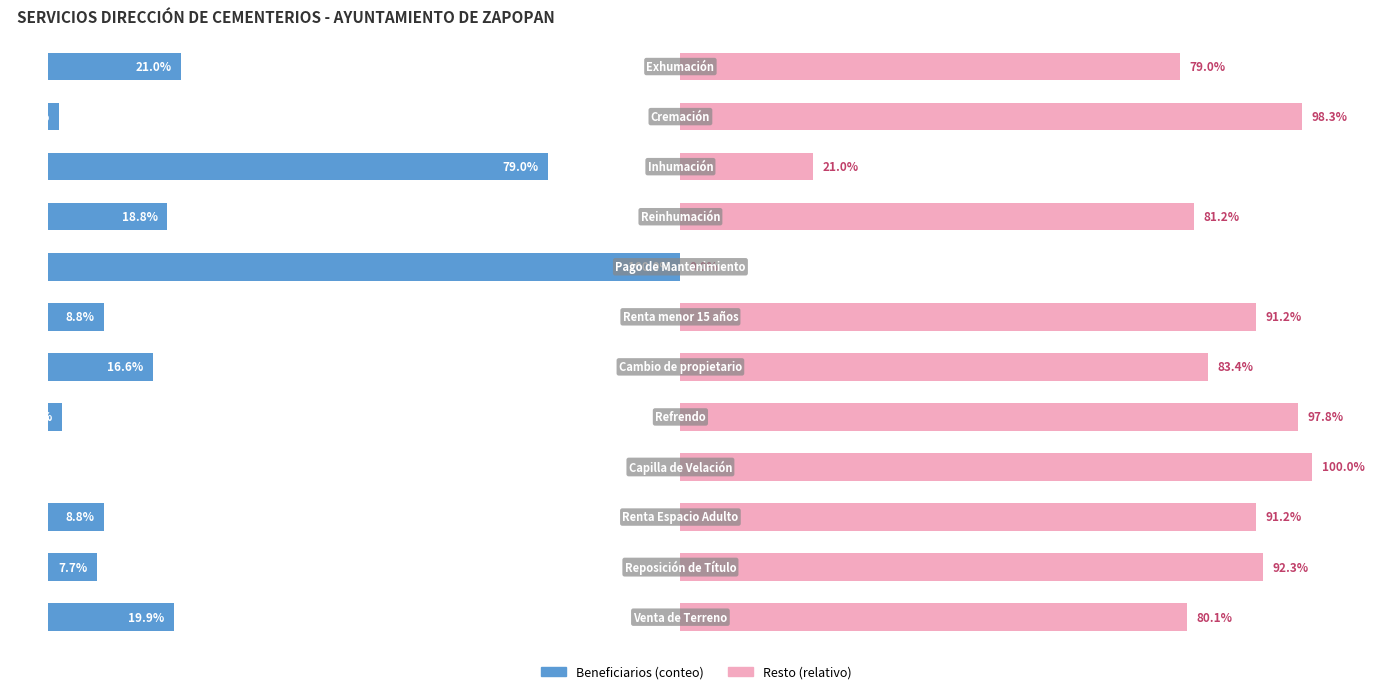

The value of Resto (relativo) at 4 is 0.0. True or false?

True